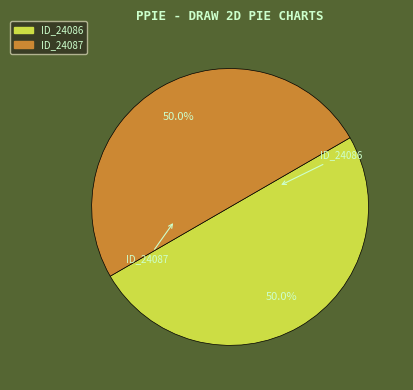

Count the number of slices in the pie.

2